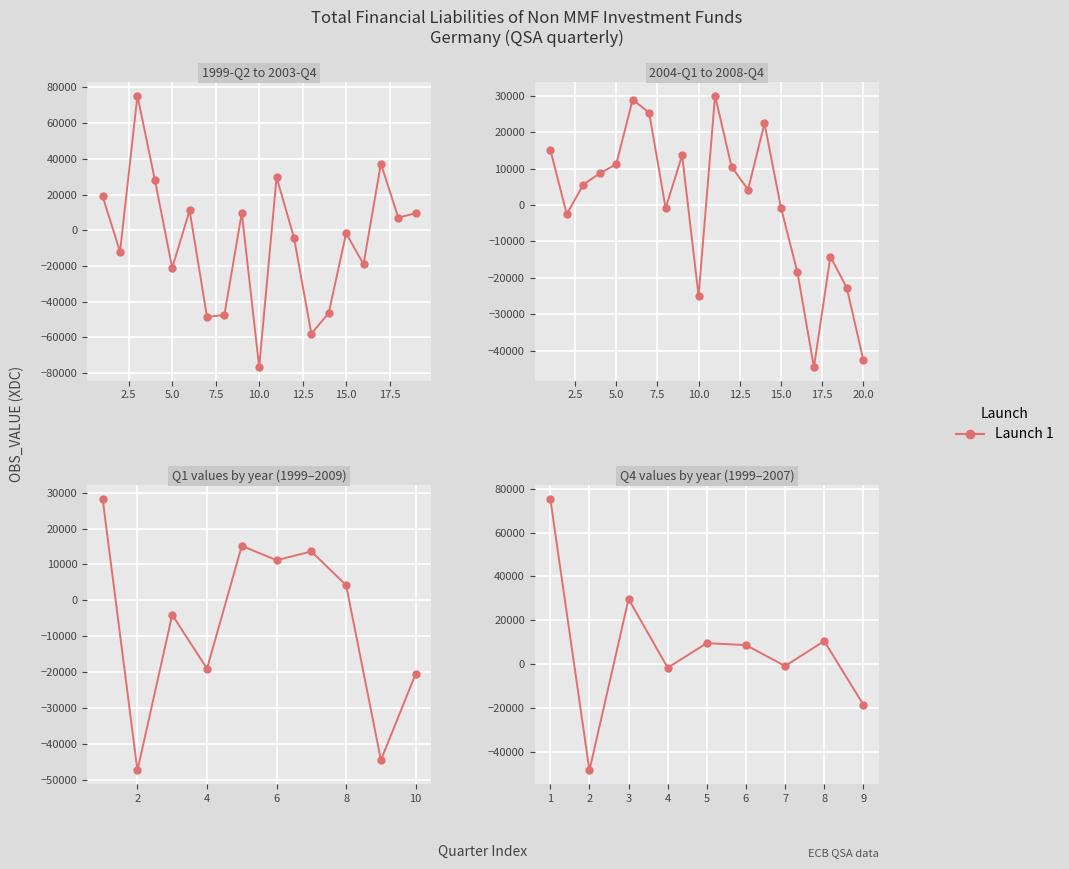

What is the difference between the values at 8 and 4?

12181